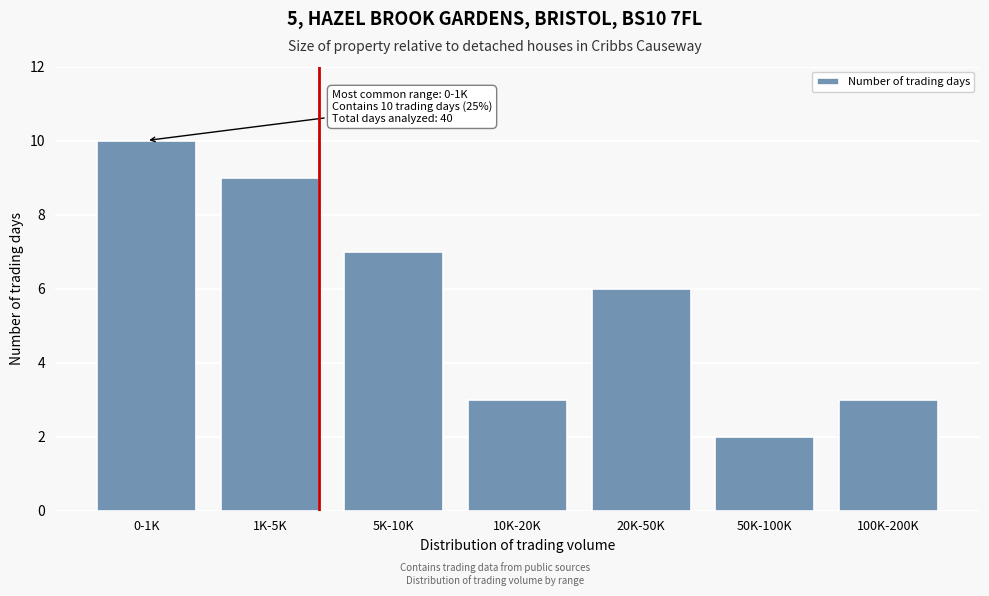

Reading left to right, list all the values displayed in this chart.

10	9	7	3	6	2	3